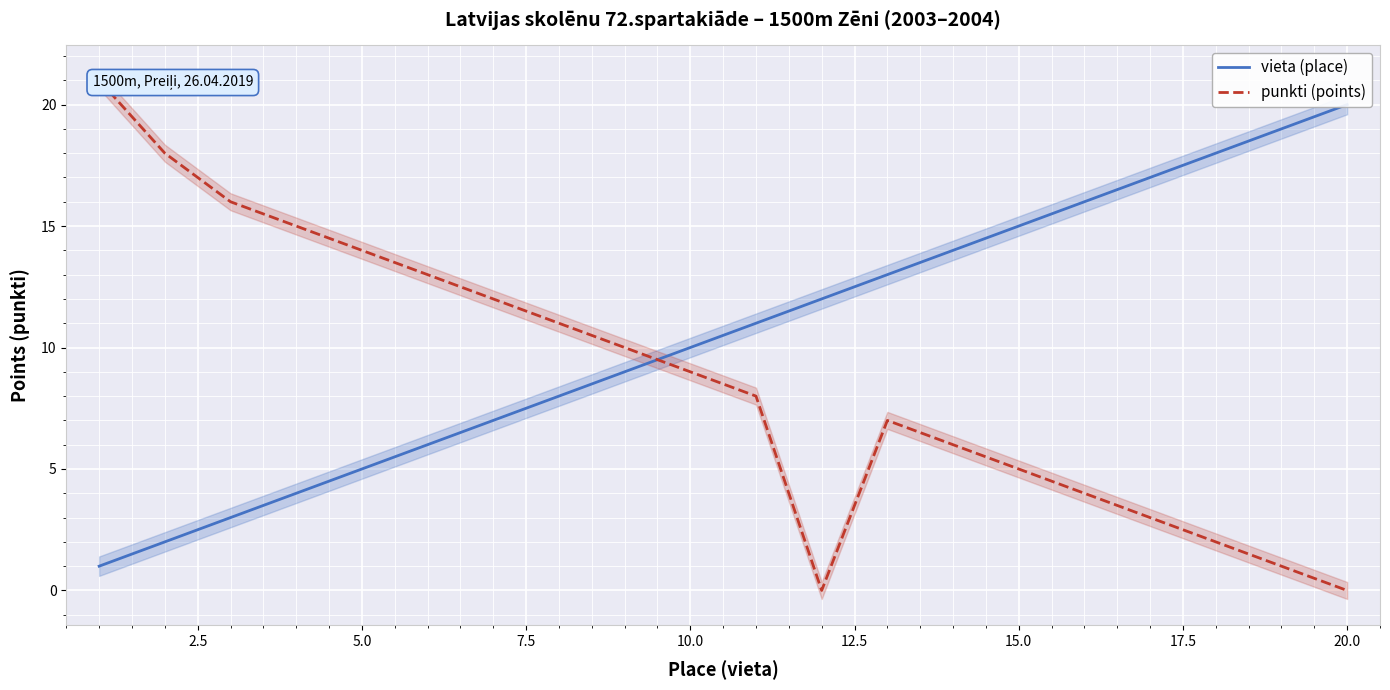

How many values in the punkti (points) series are below 9?

10